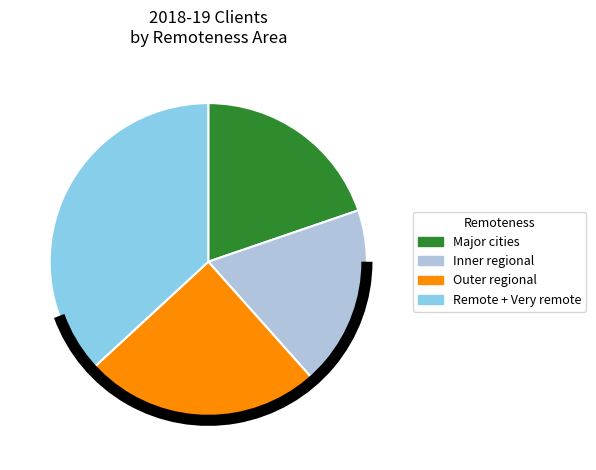

Is there a majority slice in this chart?

No